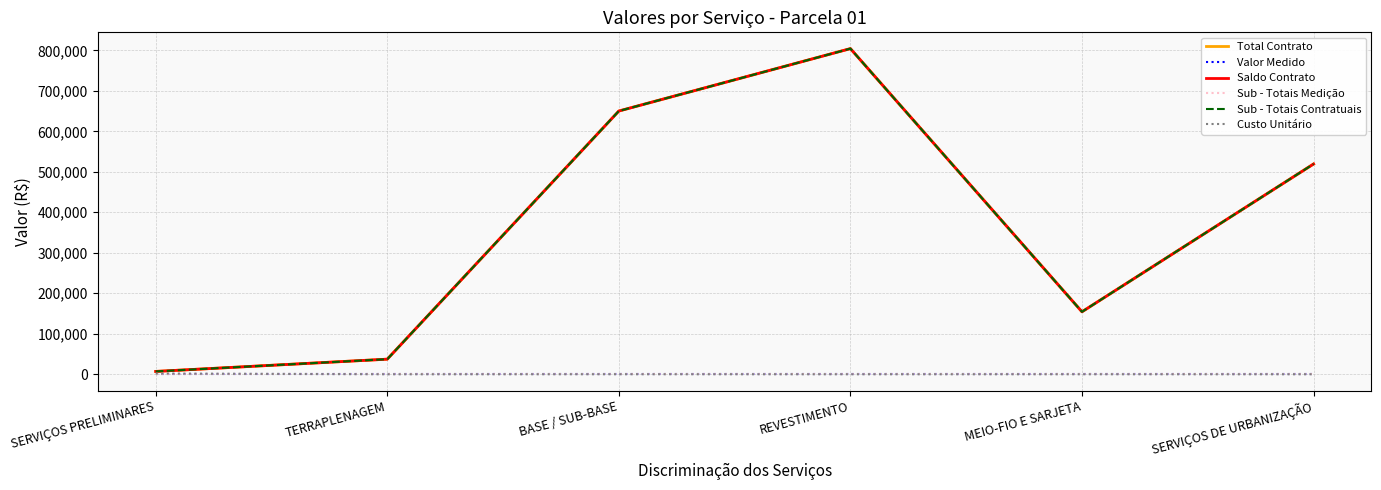

List the labels in order of Sub - Totais Medição value, largest first.

SERVIÇOS PRELIMINARES, TERRAPLENAGEM, BASE / SUB-BASE, REVESTIMENTO, MEIO-FIO E SARJETA, SERVIÇOS DE URBANIZAÇÃO